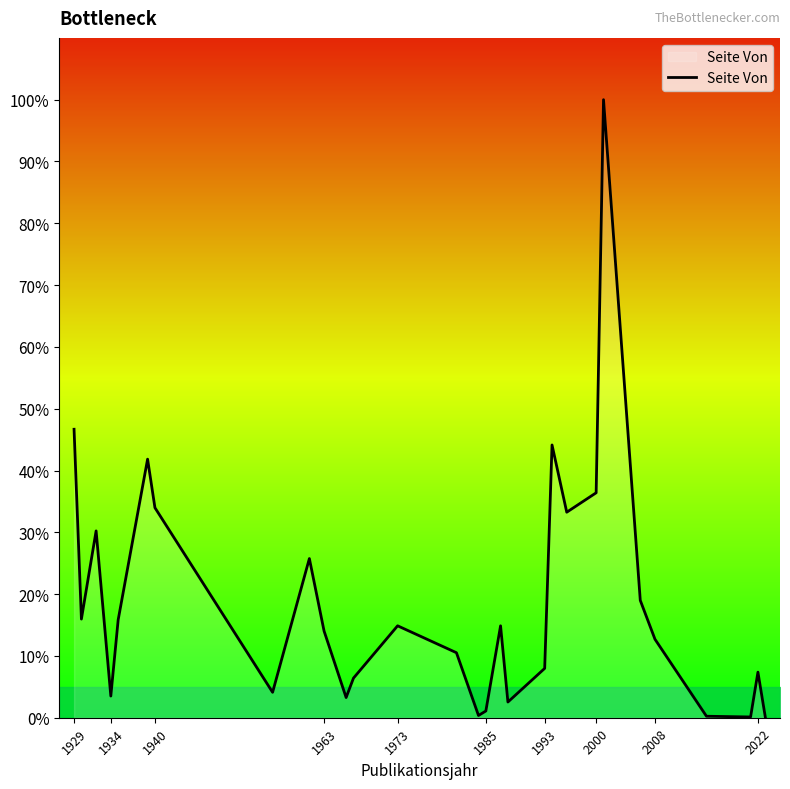

What is the greatest value displayed?

100.0